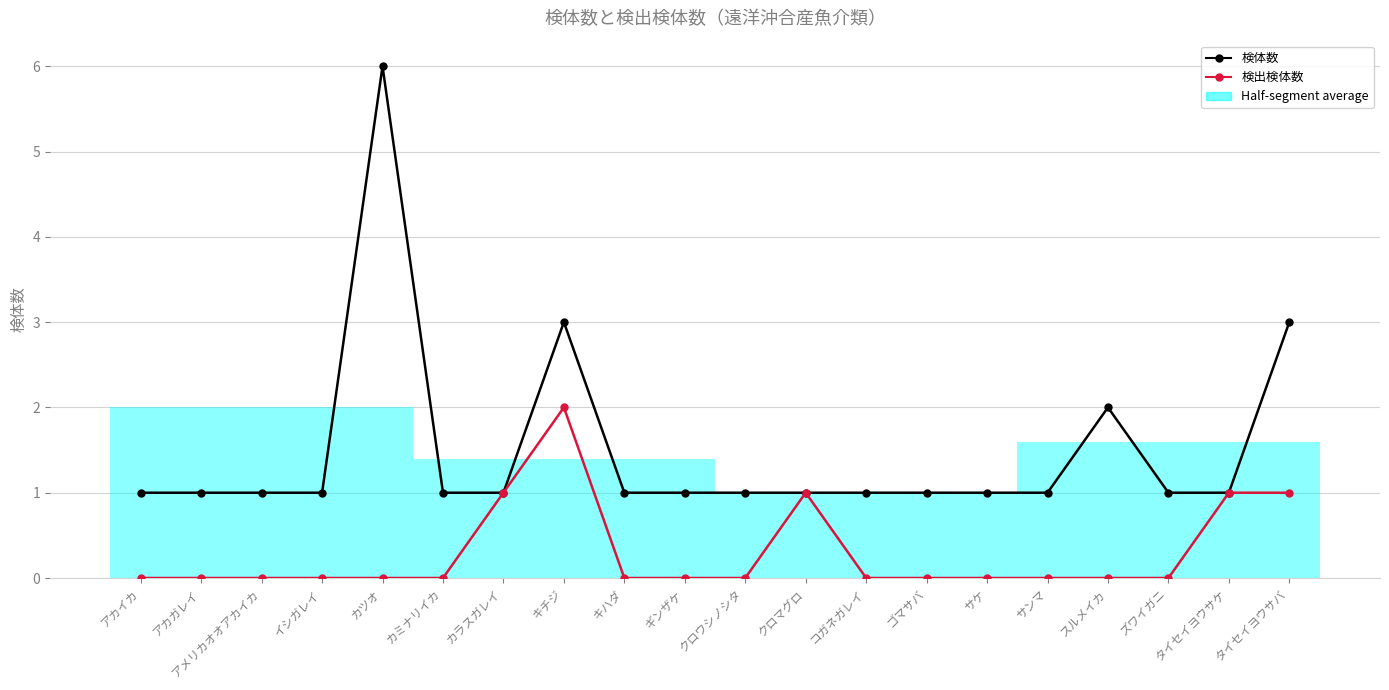

What is the label of the 16th point from the right?

カツオ